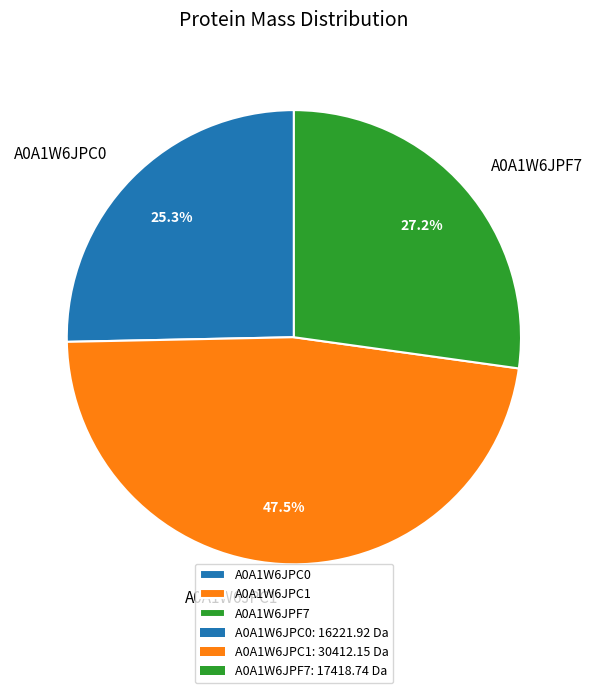

Is it true that A0A1W6JPC0 is 25% of the pie?

True